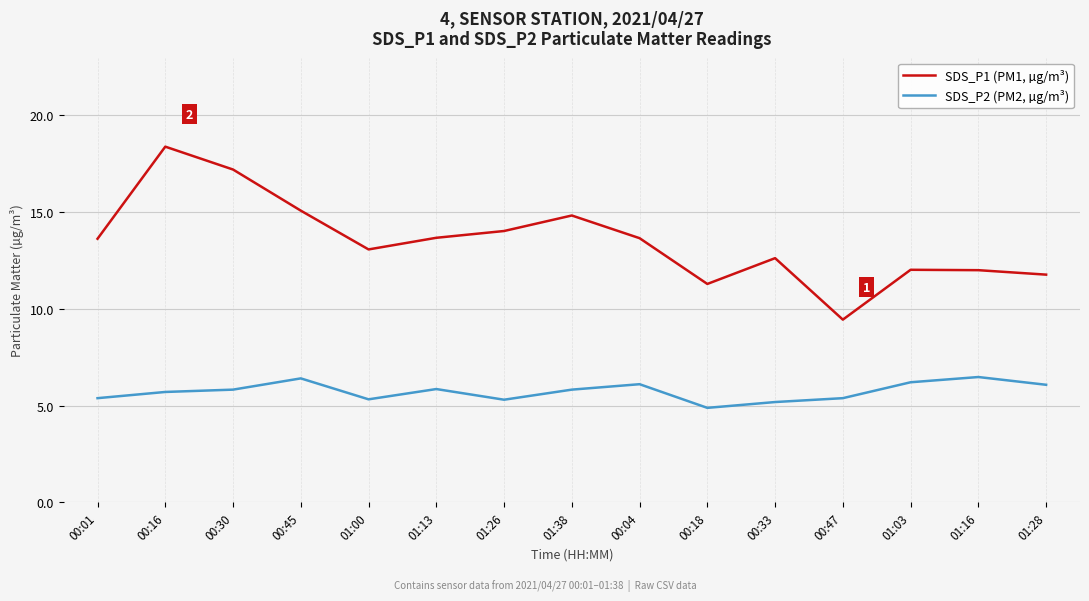

Where is SDS_P1 (PM1, µg/m³) nearest to the value 13?

01:00